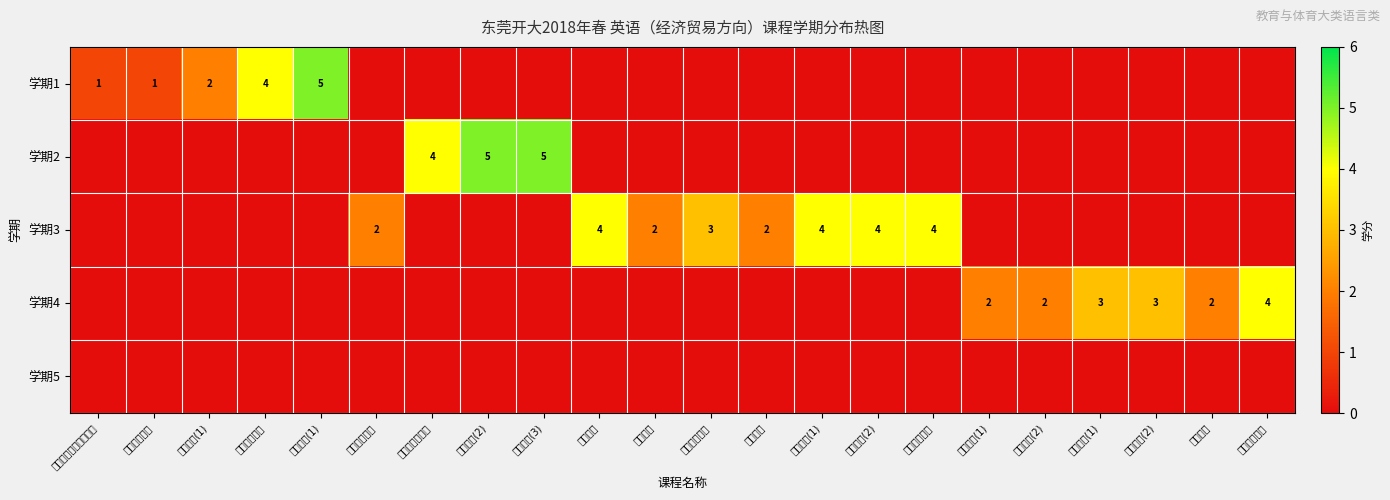

Between 地域文化 and 商务交际(1), which is larger?

地域文化